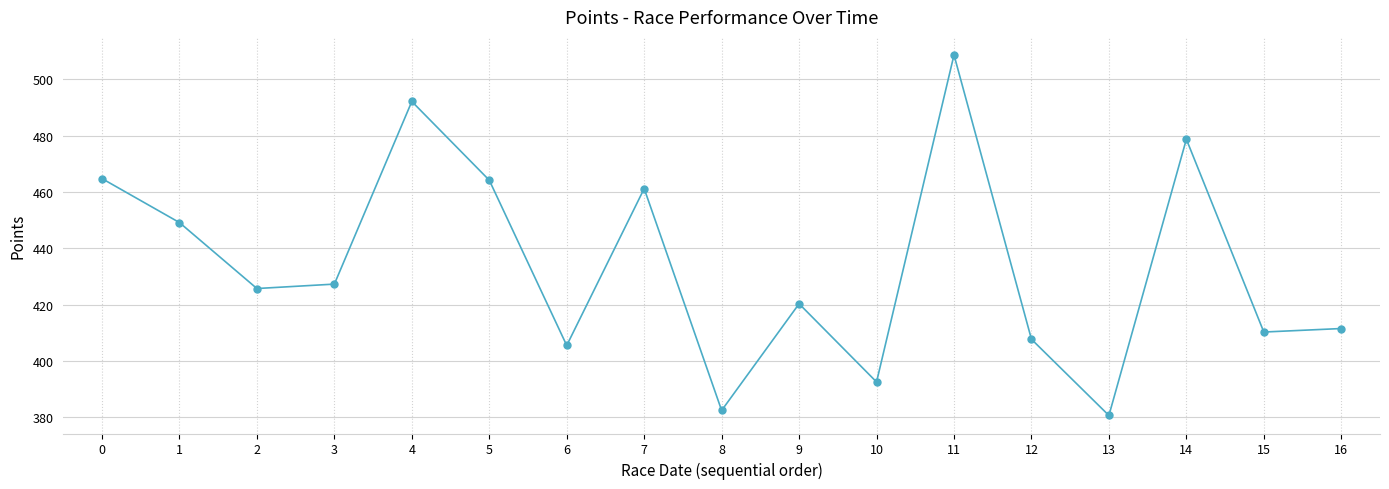

Does the chart have visible grid lines?

Yes